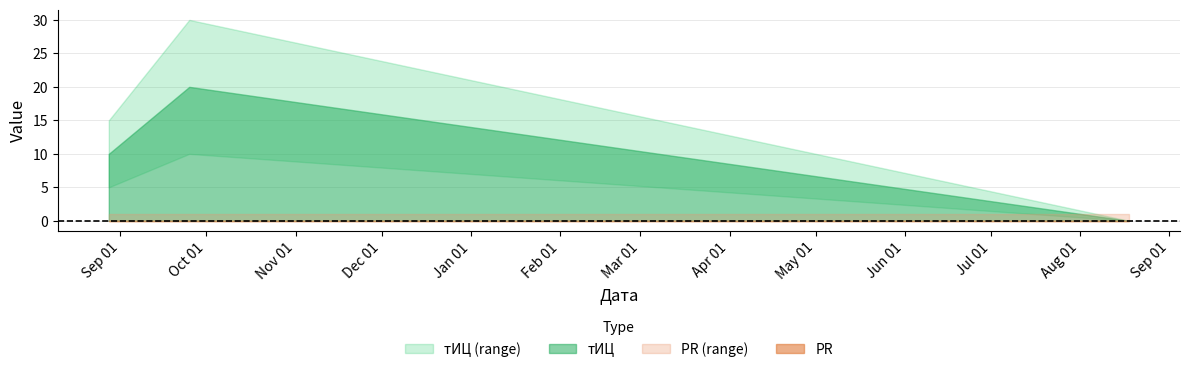

Which label corresponds to the largest value in the chart?

2016-09-25